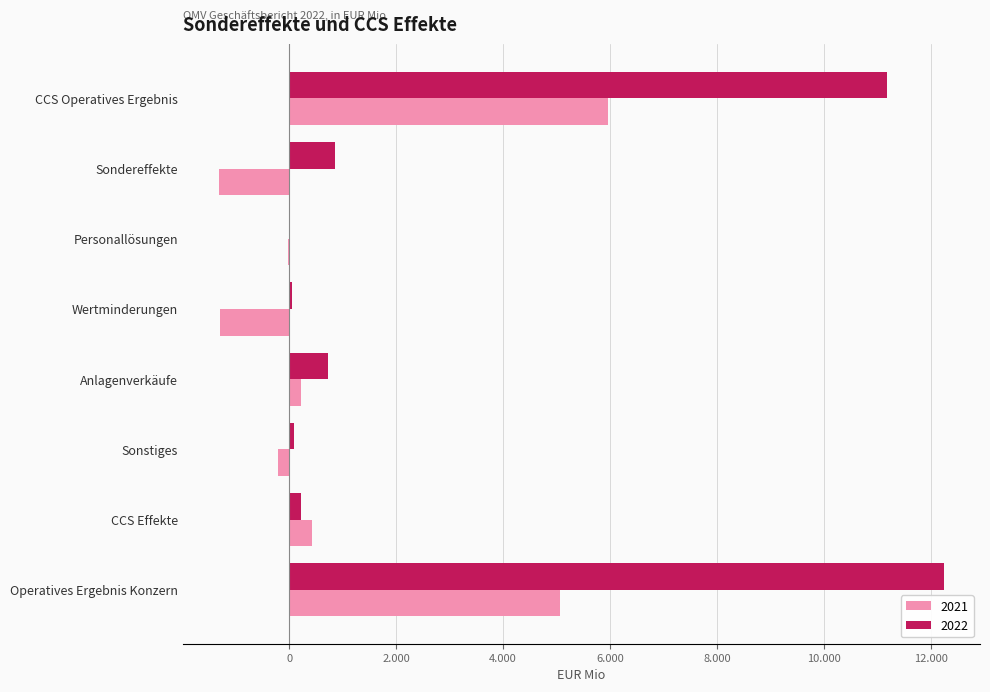

What is the minimum value for 2021?

-1315